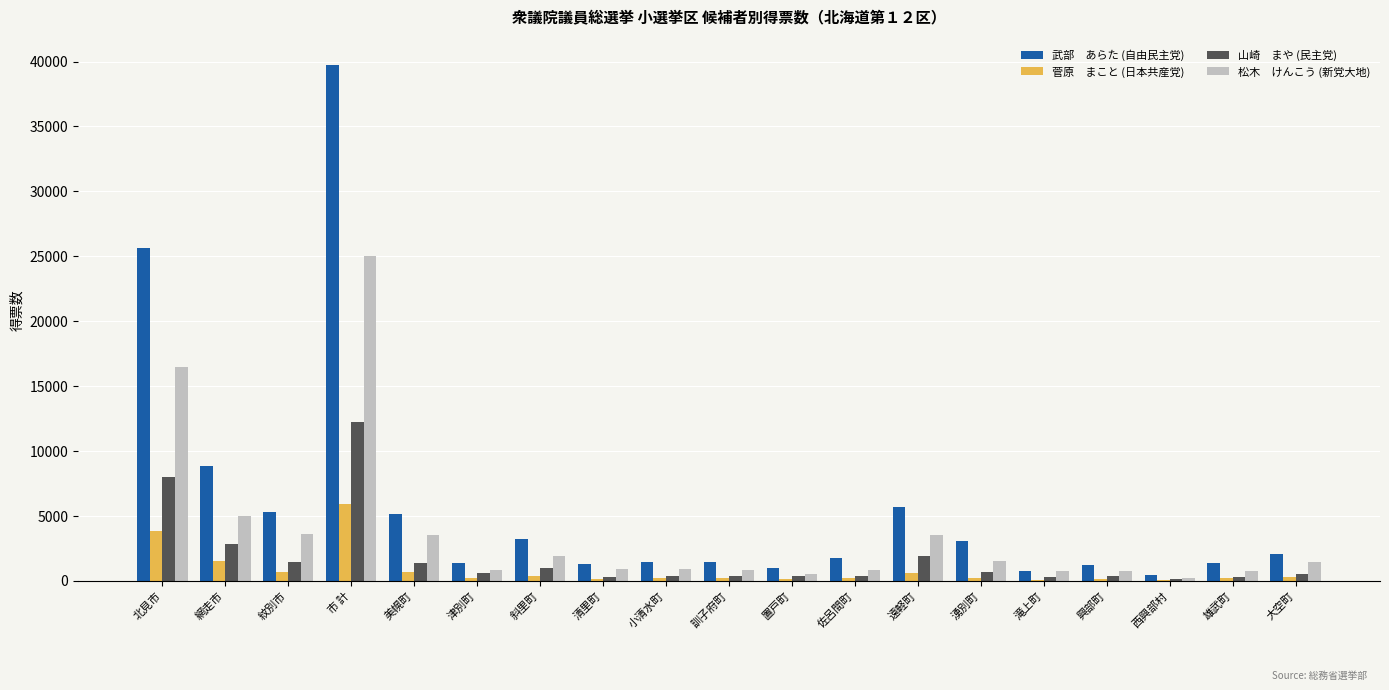

Which category has the highest value across all series?

市 計